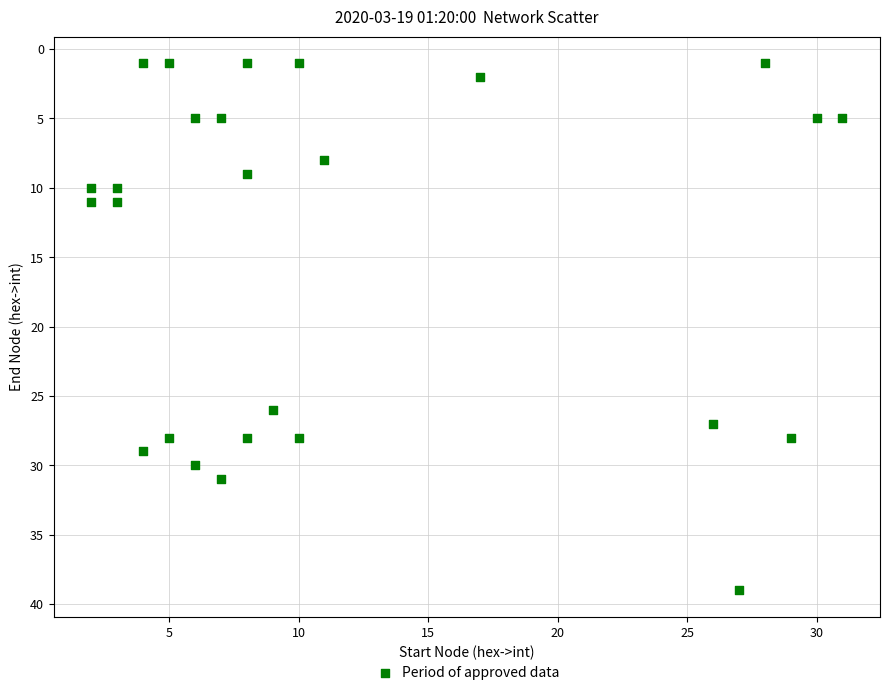

What is the range of X values (max minus min)?

29